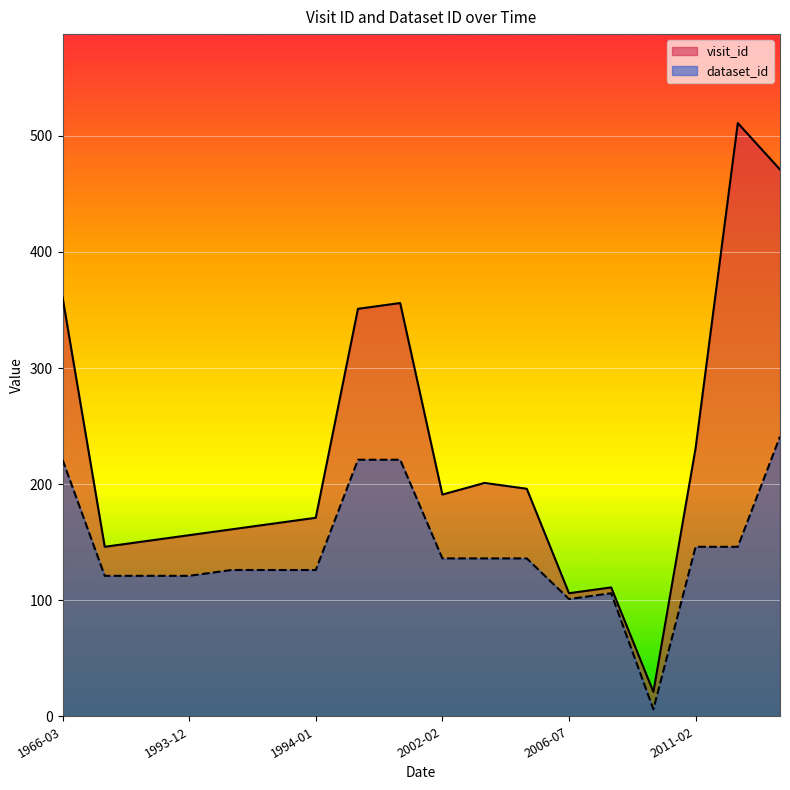

Is it true that dataset_id equals 221 at 1996-03-12?

True